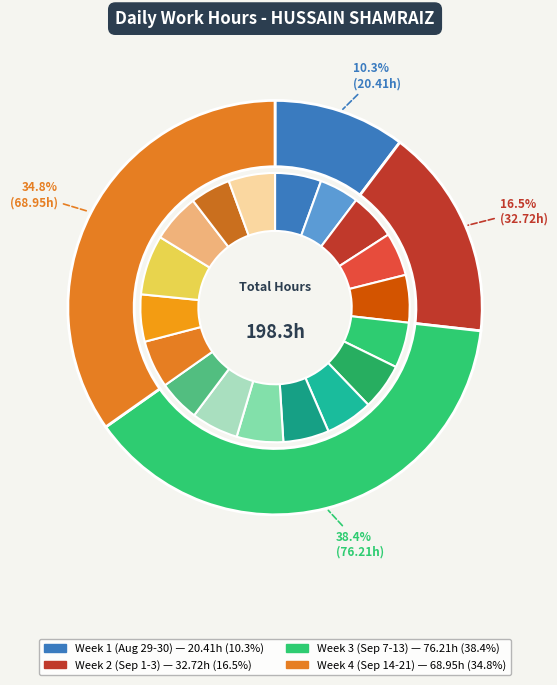

What percentage is the 13-Sun slice, to the nearest percent?

5%